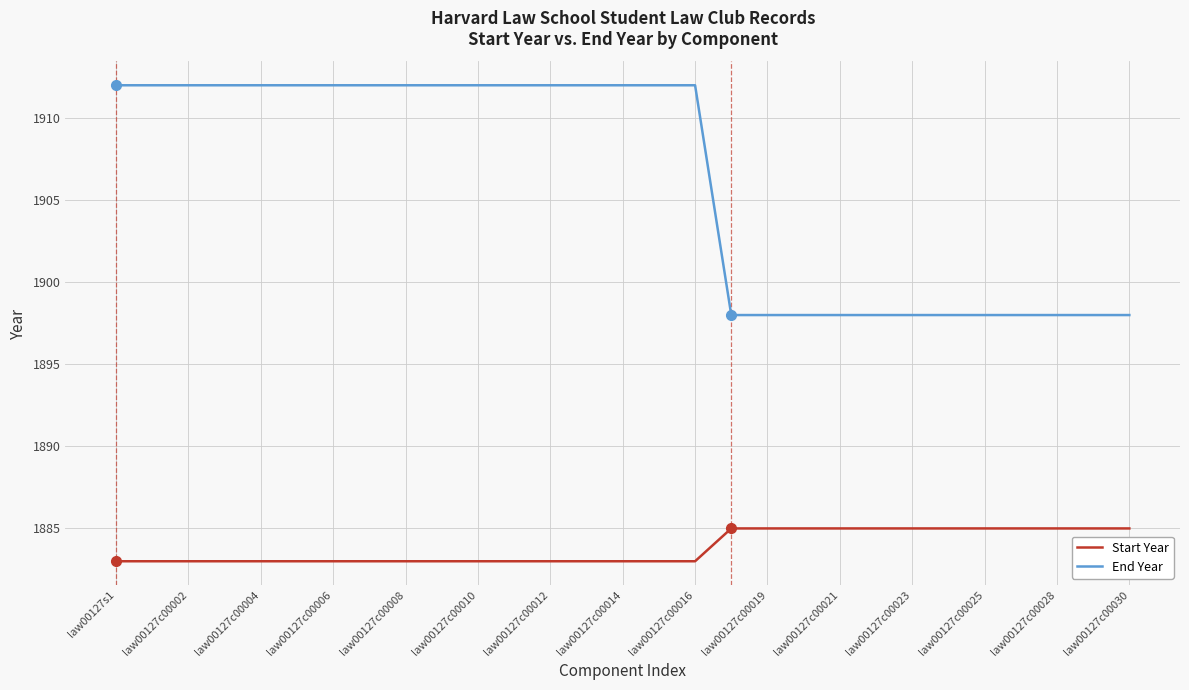

What is the lowest value of the Start Year series?

1883